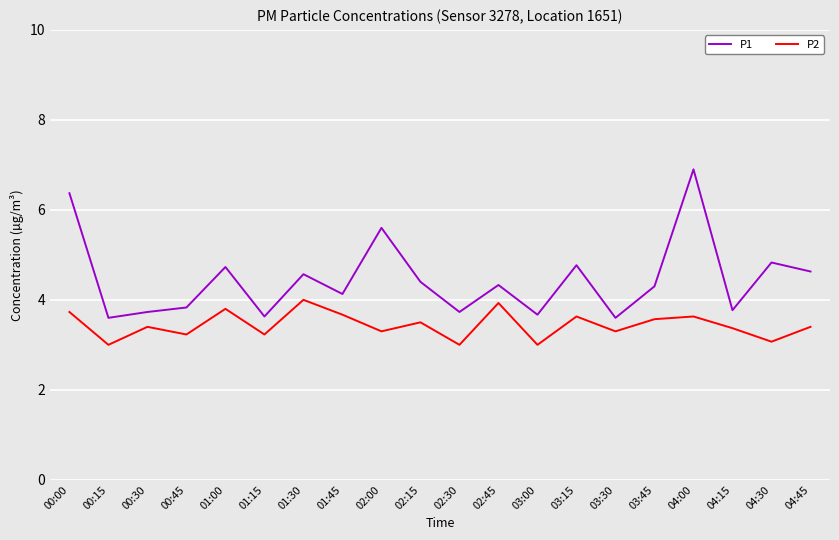

Where is the first local minimum for P1?

00:15